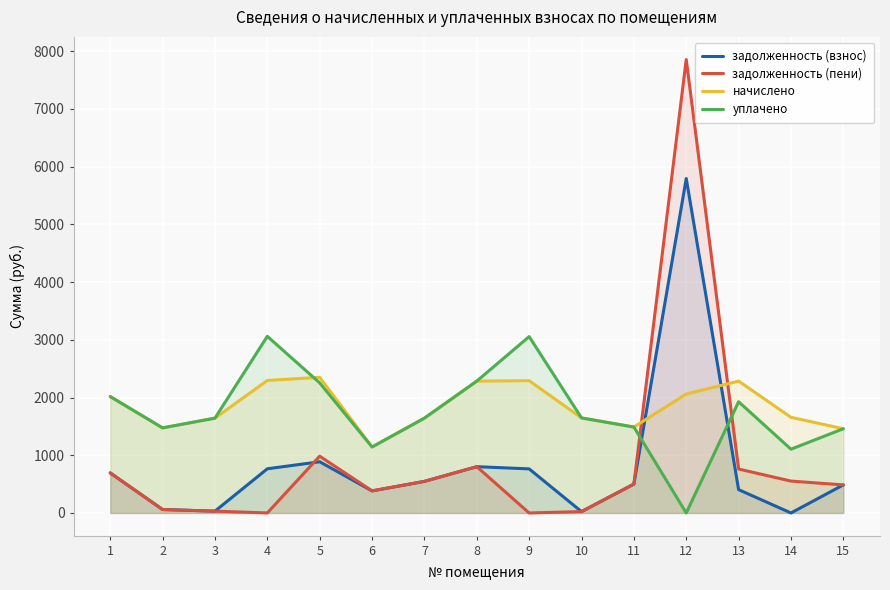

Which category has the lowest value in the уплачено series?

12